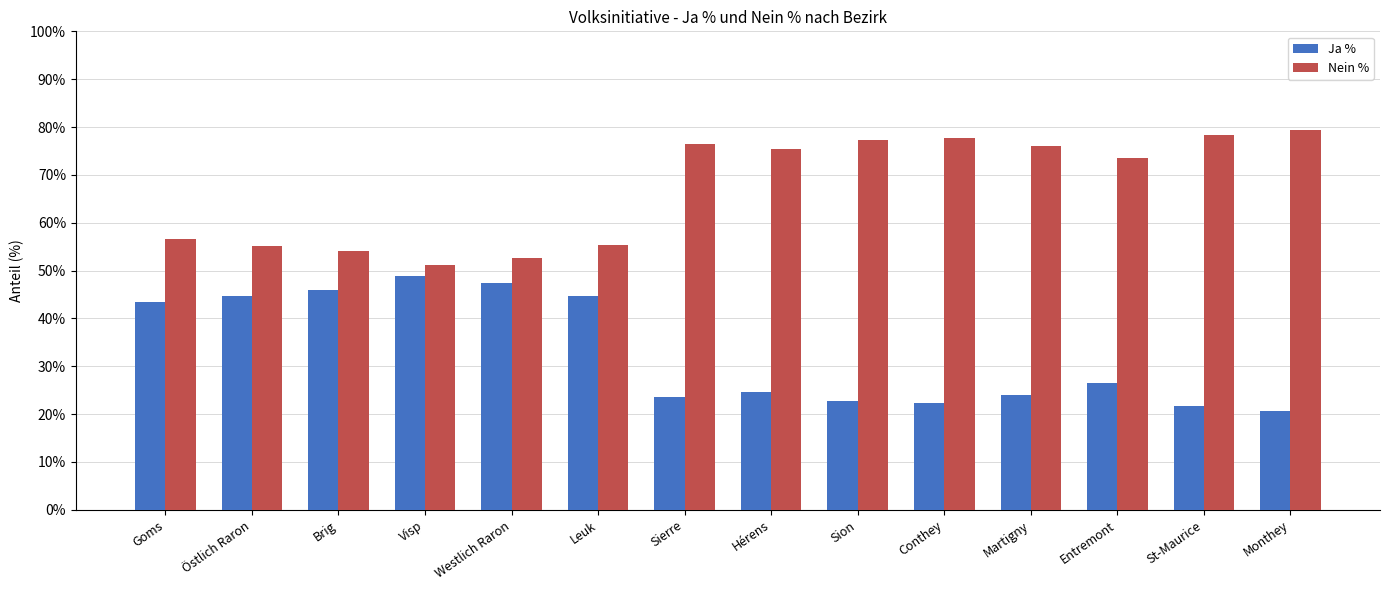

At St-Maurice, list the series in order from smallest to largest.

Ja %, Nein %